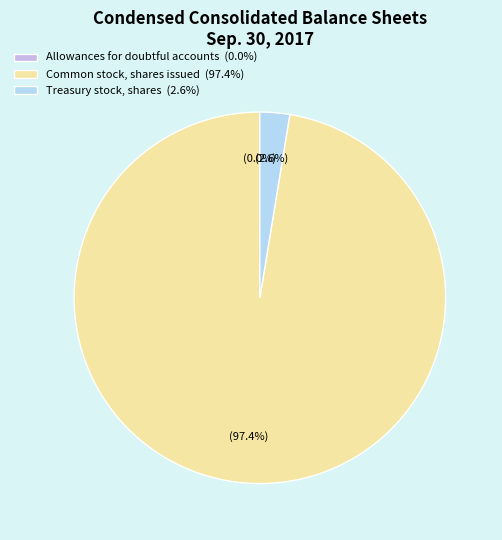

To the nearest percent, what is the average slice percentage?

33%